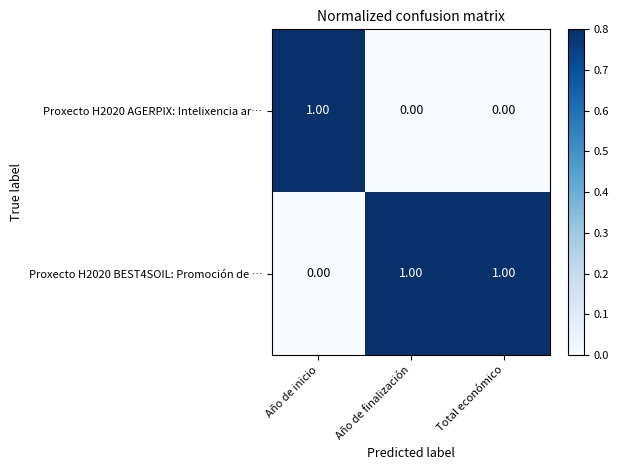

List the series in order of their overall mean, highest first.

Proxecto H2020 BEST4SOIL: Promoción de …, Proxecto H2020 AGERPIX: Intelixencia ar…